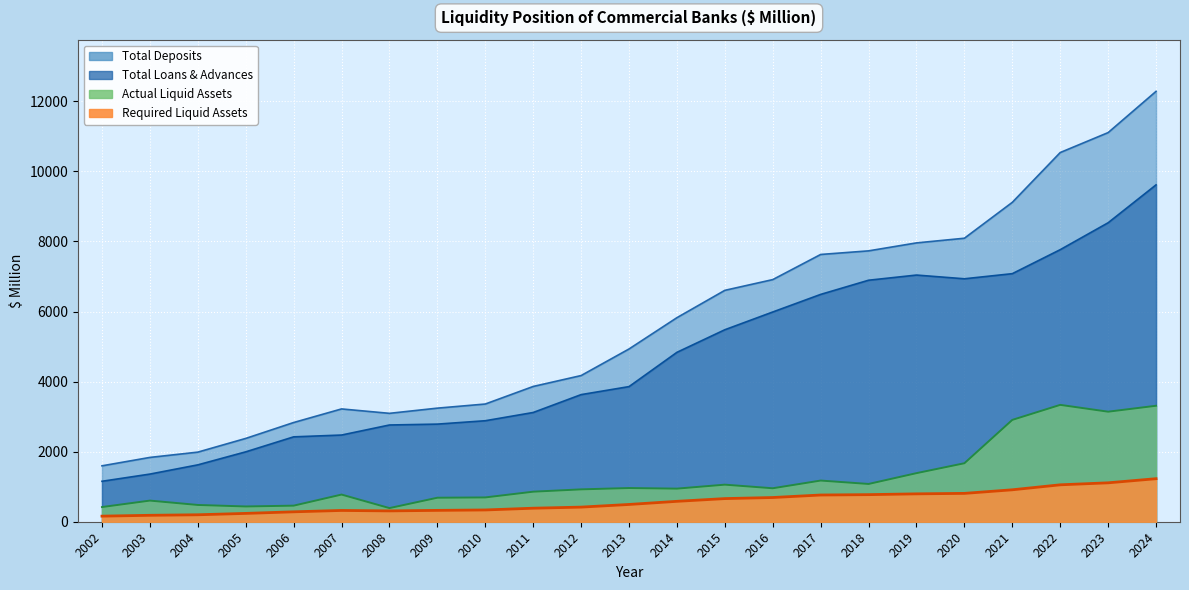

At which category is the sum across all series the highest?

2024